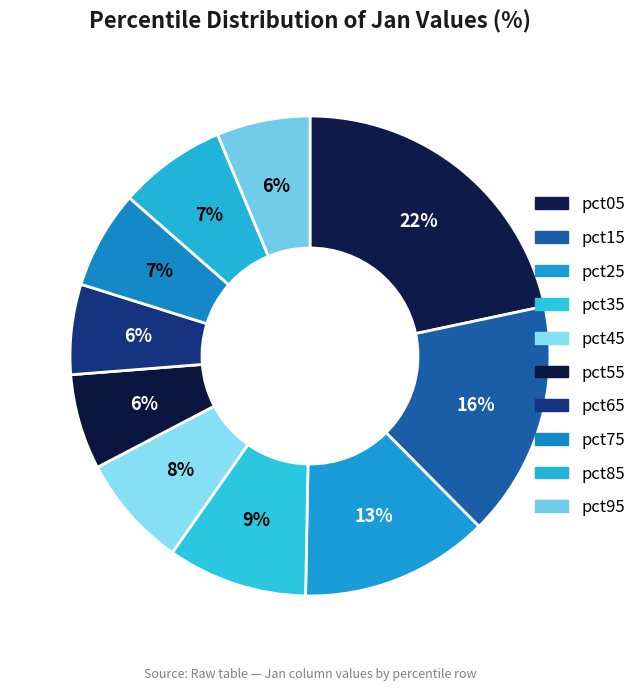

How much of the chart is everything except pct75?

93.4%